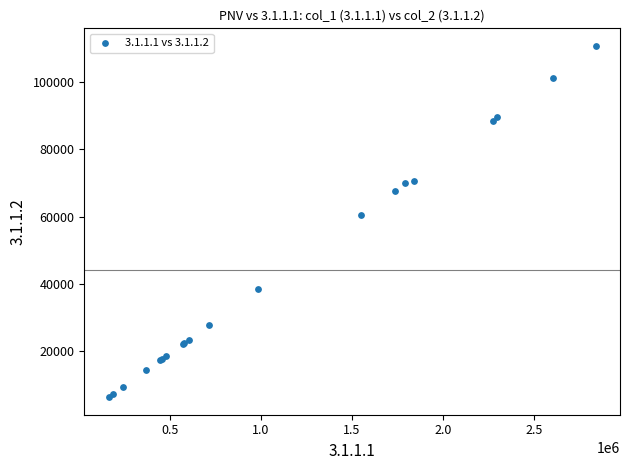

What Y value in the scatter plot is closest to 58541?

60536.0